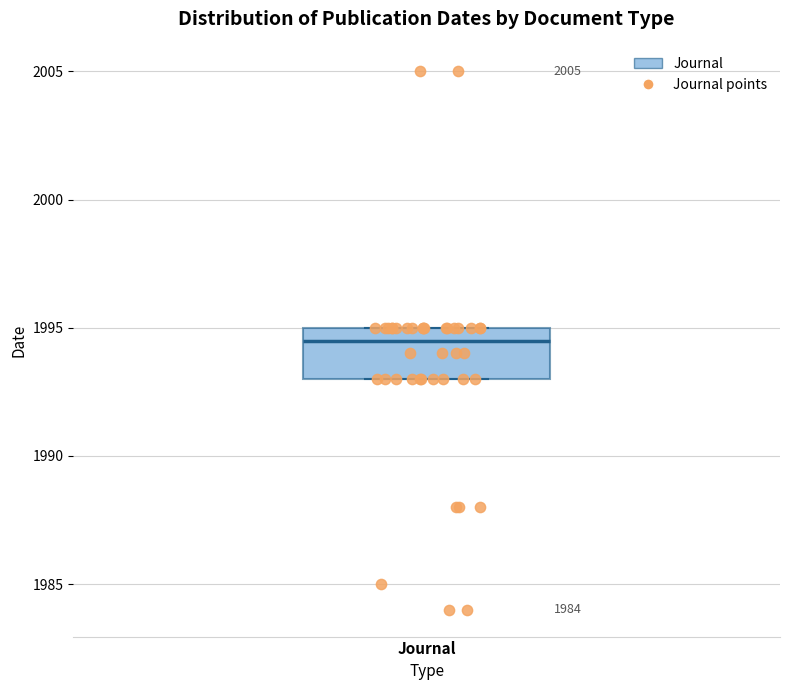

Transcribe this box plot: give where the median line is, the range the box spans, and where the two whiskers end, as read against the y-axis. The values are not printed on the chart, so give them approximately, as read against the axis.

median 1994.5, box 1993.0 to 1995.0, whiskers 1993.0 to 1995.0